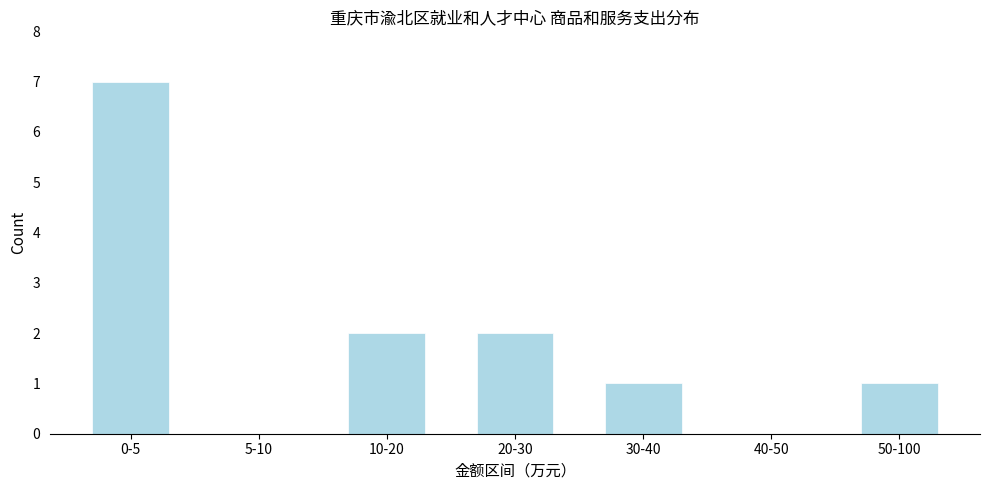

Reading left to right, extract all data points from this chart.

0-5=7	5-10=0	10-20=2	20-30=2	30-40=1	40-50=0	50-100=1